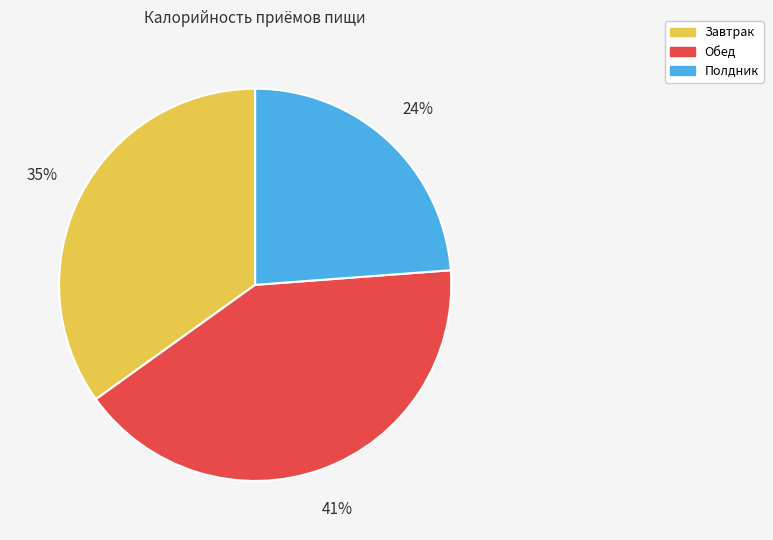

Combined, do Полдник and Обед account for over 50%?

Yes